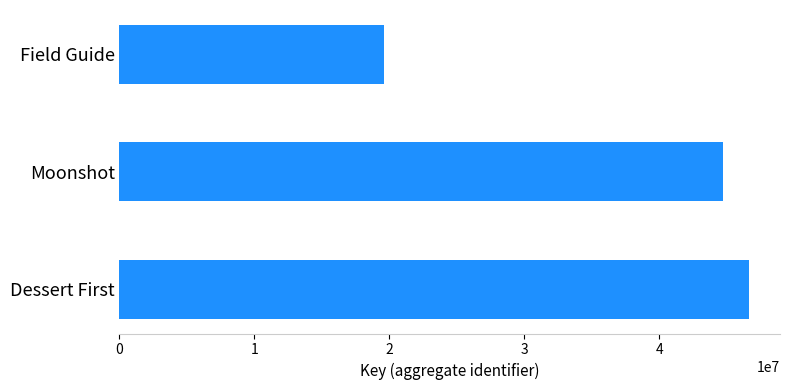

Are the bars horizontal?

Yes